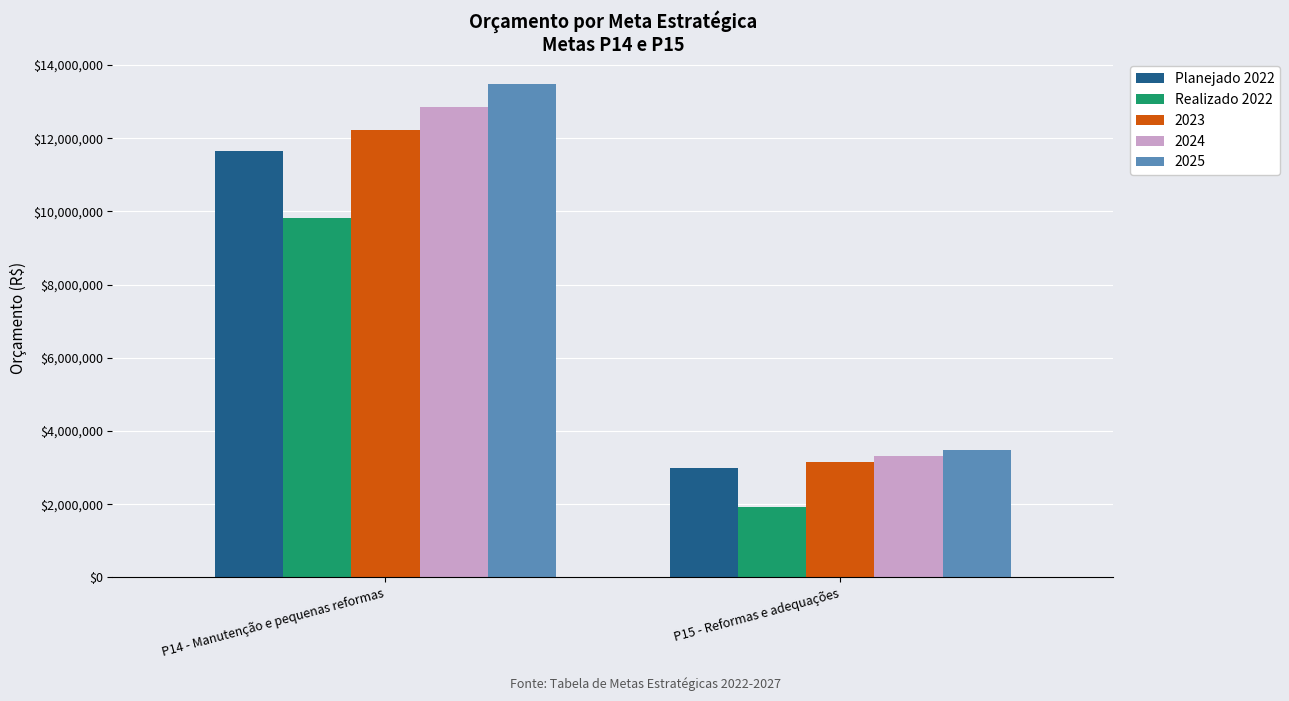

What is the label of the 2nd bar from the left?

P15 - Reformas e adequações